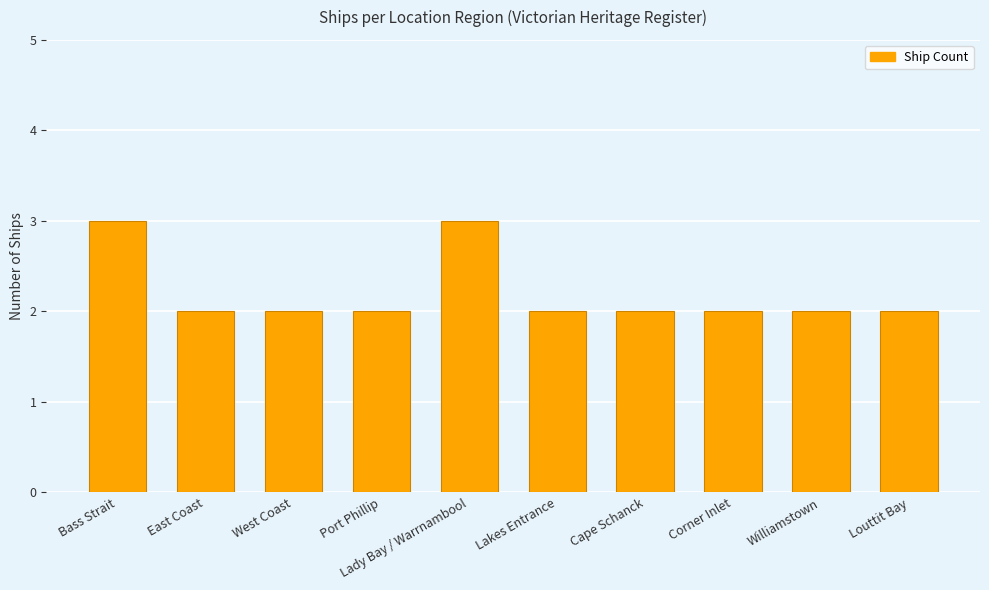

What is the sum of the values at West Coast and East Coast?

4